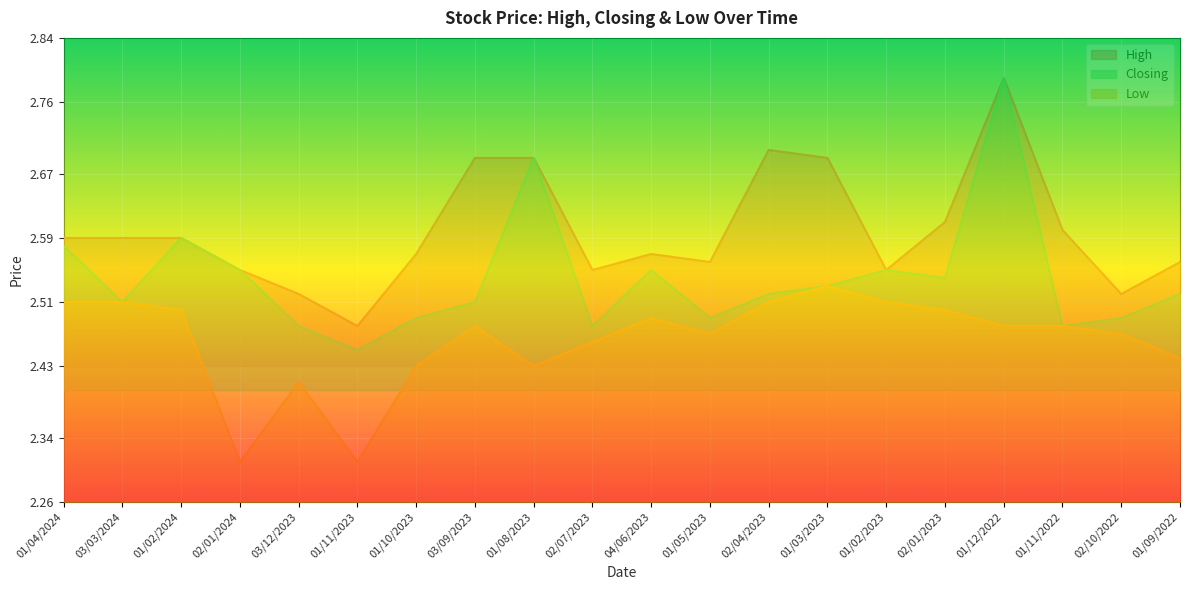

At 02/01/2023, list the series in order from smallest to largest.

Low, Closing, High